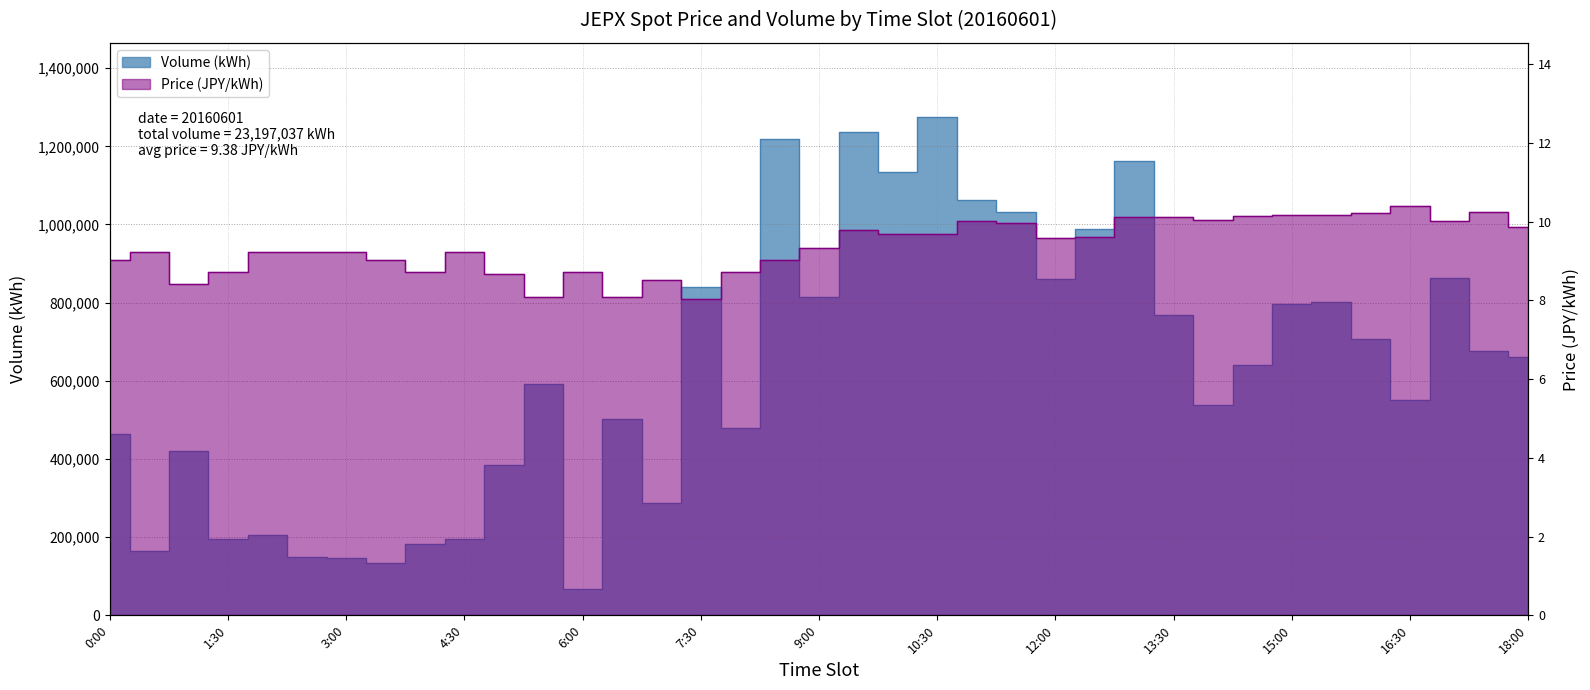

True or false: Volume (kWh) has more than 0 points higher than both neighbors.

True